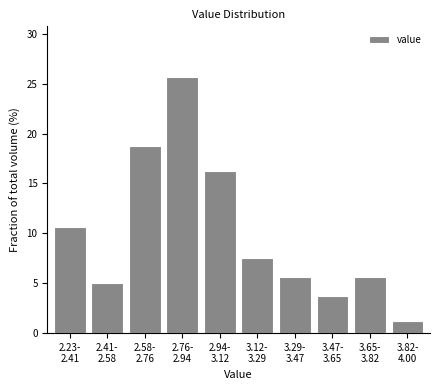

What is the greatest value displayed?

25.6